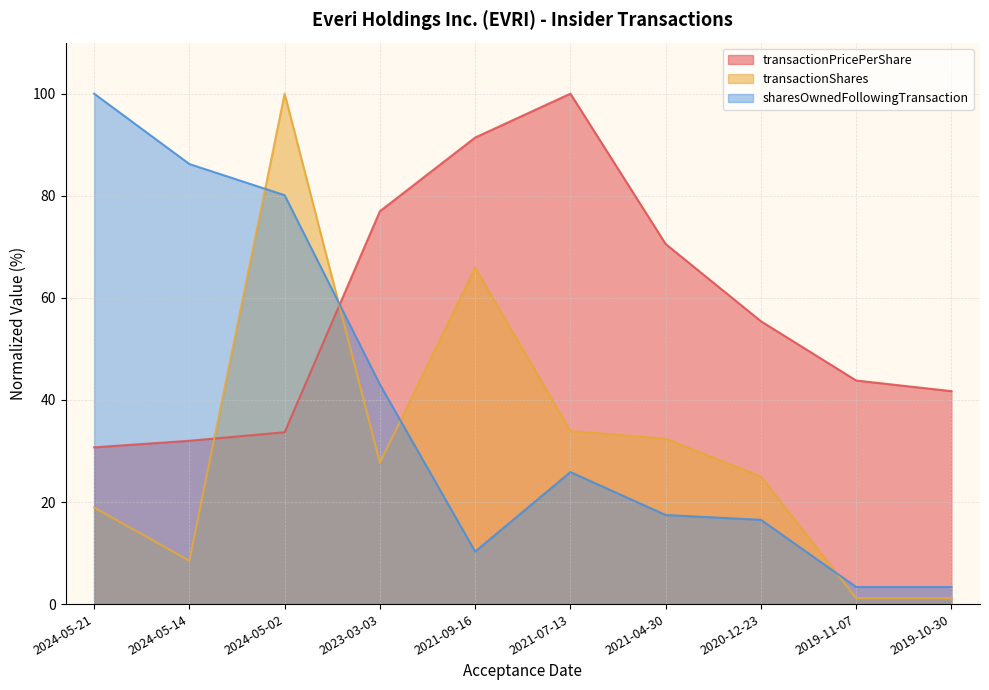

List the series in order of their overall mean, lowest first.

transactionShares, sharesOwnedFollowingTransaction, transactionPricePerShare